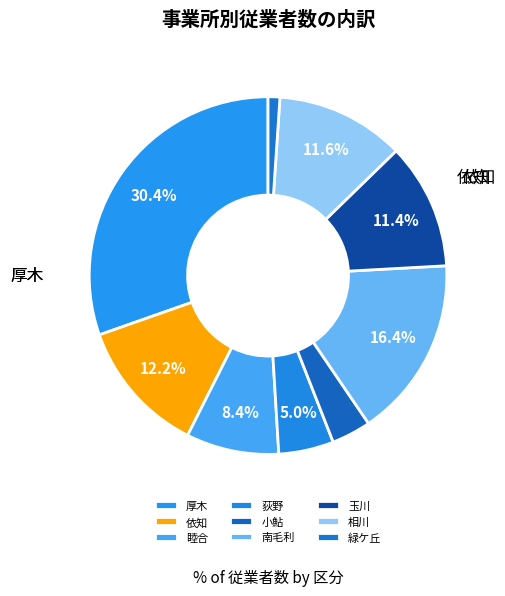

True or false: 玉川 accounts for 11% of the total.

True